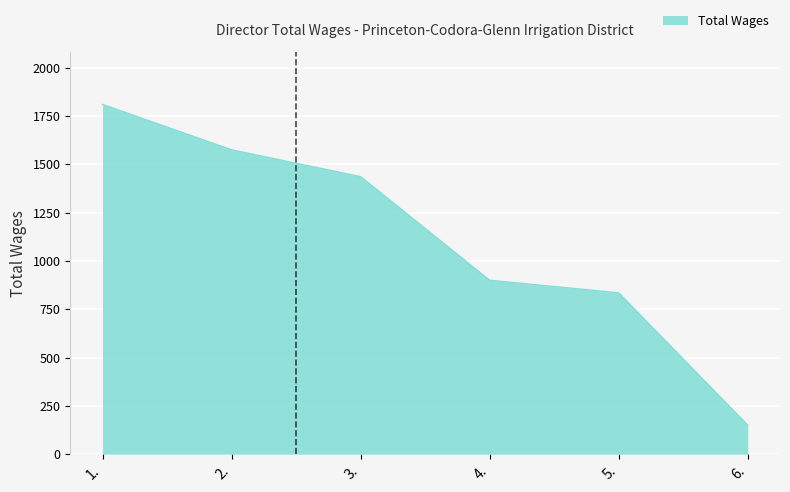

List the labels in order of value, largest first.

1., 2., 3., 4., 5., 6.